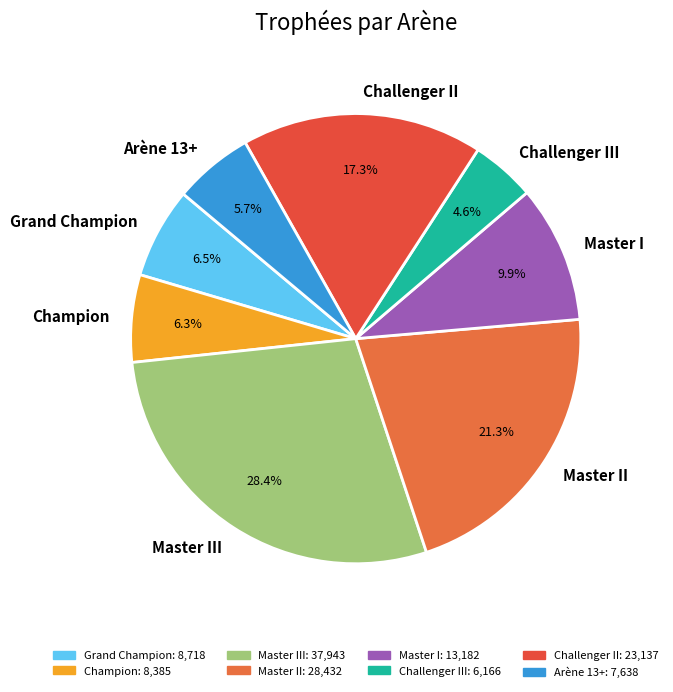

To the nearest percent, what is the difference between the Master III and Master II slice percentages?

7%